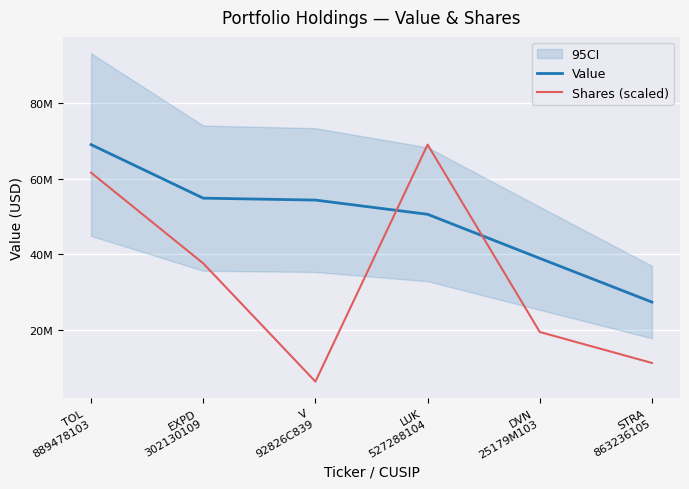

How many categories are shown in the chart?

6